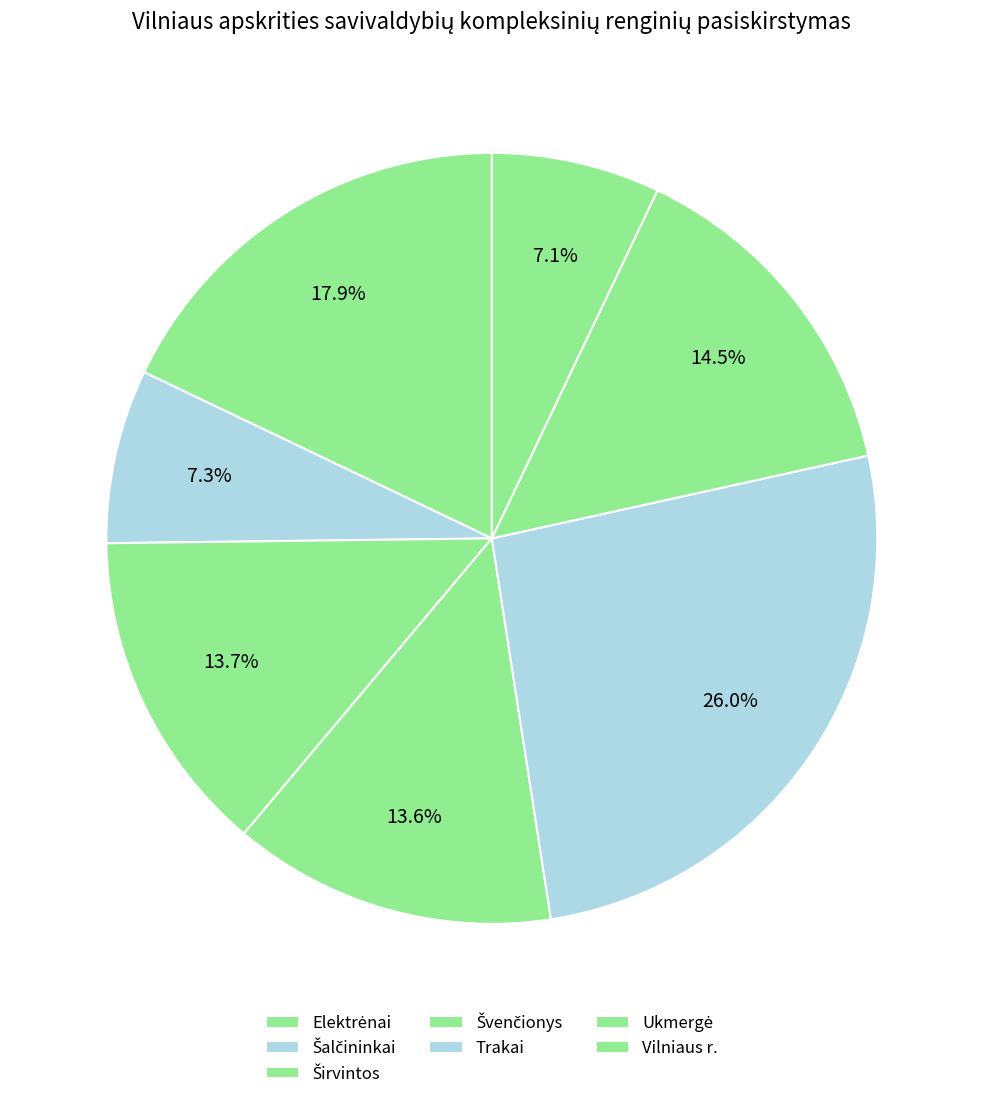

How many slices are in this pie chart?

7